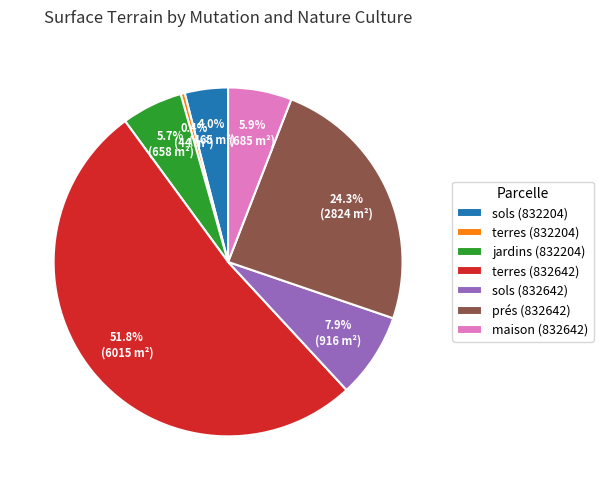

Which has a higher value, prés (832642) or sols (832204)?

prés (832642)